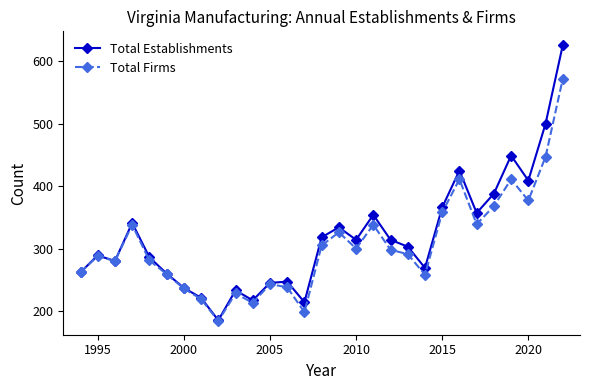

Which series has the largest range (max minus min)?

Total Establishments